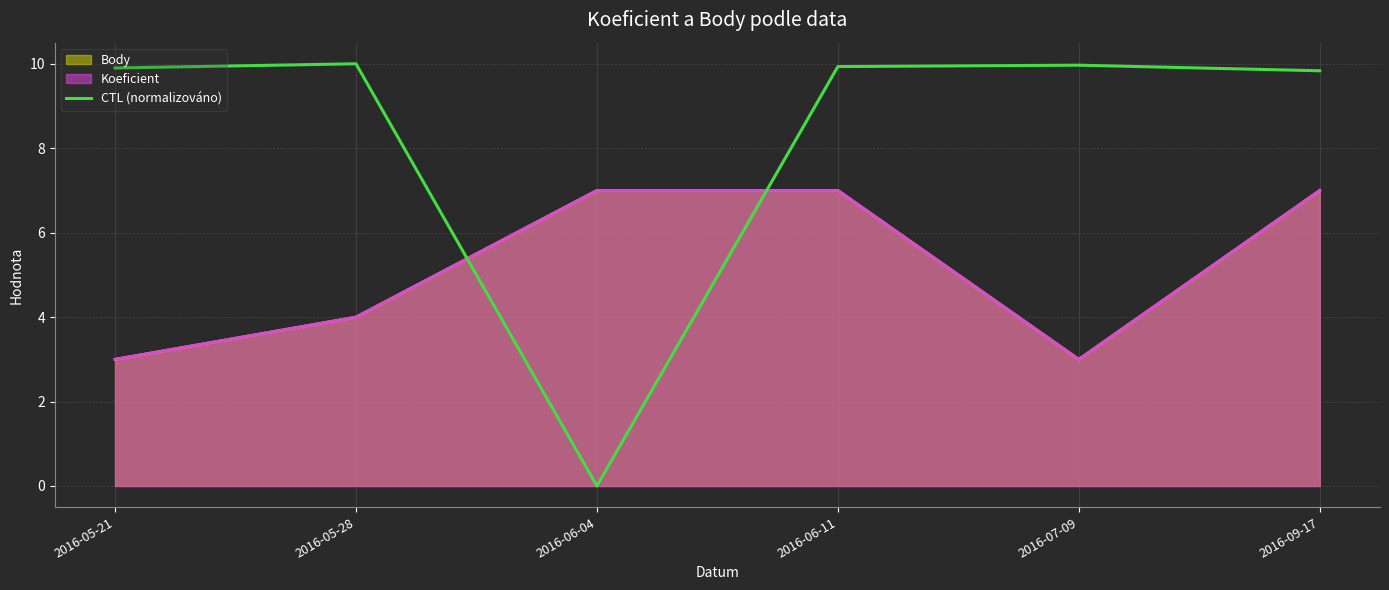

What is the approximate value at 2016-05-21?

9.9